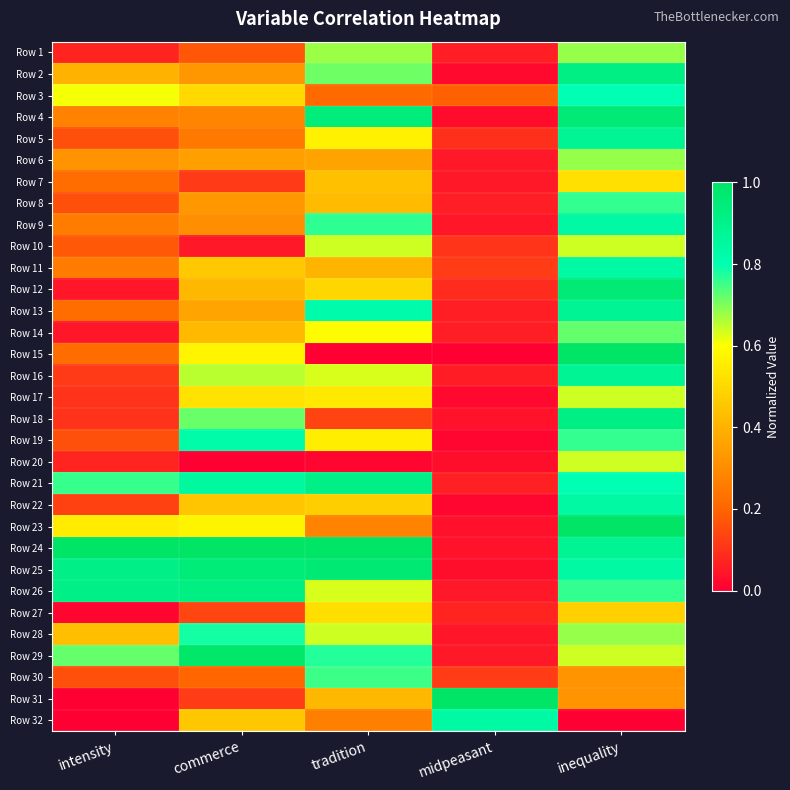

Reading left to right, what are all the values shown in this chart?

Row 1: intensity=0.1	commerce=0.2	tradition=0.7	midpeasant=0.1	inequality=0.7
Row 2: intensity=0.4	commerce=0.3	tradition=0.7	midpeasant=0.0	inequality=0.9
Row 3: intensity=0.6	commerce=0.5	tradition=0.2	midpeasant=0.2	inequality=0.8
Row 4: intensity=0.3	commerce=0.3	tradition=0.9	midpeasant=0.0	inequality=1.0
Row 5: intensity=0.2	commerce=0.3	tradition=0.6	midpeasant=0.1	inequality=0.9
Row 6: intensity=0.3	commerce=0.4	tradition=0.4	midpeasant=0.0	inequality=0.7
Row 7: intensity=0.2	commerce=0.1	tradition=0.4	midpeasant=0.0	inequality=0.5
Row 8: intensity=0.2	commerce=0.3	tradition=0.4	midpeasant=0.1	inequality=0.8
Row 9: intensity=0.3	commerce=0.3	tradition=0.8	midpeasant=0.0	inequality=0.8
Row 10: intensity=0.2	commerce=0.1	tradition=0.6	midpeasant=0.1	inequality=0.6
Row 11: intensity=0.3	commerce=0.5	tradition=0.4	midpeasant=0.1	inequality=0.8
Row 12: intensity=0.0	commerce=0.4	tradition=0.5	midpeasant=0.1	inequality=1.0
Row 13: intensity=0.2	commerce=0.4	tradition=0.8	midpeasant=0.1	inequality=0.9
Row 14: intensity=0.0	commerce=0.4	tradition=0.6	midpeasant=0.1	inequality=0.7
Row 15: intensity=0.2	commerce=0.6	tradition=0.0	midpeasant=0.0	inequality=1.0
Row 16: intensity=0.1	commerce=0.7	tradition=0.6	midpeasant=0.1	inequality=0.9
Row 17: intensity=0.1	commerce=0.5	tradition=0.5	midpeasant=0.0	inequality=0.6
Row 18: intensity=0.1	commerce=0.7	tradition=0.1	midpeasant=0.0	inequality=0.9
Row 19: intensity=0.2	commerce=0.8	tradition=0.6	midpeasant=0.0	inequality=0.8
Row 20: intensity=0.1	commerce=0.0	tradition=0.0	midpeasant=0.0	inequality=0.6
Row 21: intensity=0.8	commerce=0.8	tradition=0.9	midpeasant=0.1	inequality=0.8
Row 22: intensity=0.1	commerce=0.4	tradition=0.5	midpeasant=0.0	inequality=0.8
Row 23: intensity=0.6	commerce=0.6	tradition=0.3	midpeasant=0.0	inequality=1.0
Row 24: intensity=1.0	commerce=1.0	tradition=1.0	midpeasant=0.0	inequality=0.9
Row 25: intensity=0.9	commerce=0.9	tradition=1.0	midpeasant=0.0	inequality=0.8
Row 26: intensity=0.9	commerce=0.9	tradition=0.6	midpeasant=0.0	inequality=0.8
Row 27: intensity=0.0	commerce=0.1	tradition=0.5	midpeasant=0.1	inequality=0.5
Row 28: intensity=0.4	commerce=0.8	tradition=0.6	midpeasant=0.0	inequality=0.7
Row 29: intensity=0.7	commerce=1.0	tradition=0.8	midpeasant=0.0	inequality=0.6
Row 30: intensity=0.2	commerce=0.2	tradition=0.8	midpeasant=0.1	inequality=0.3
Row 31: intensity=0.0	commerce=0.1	tradition=0.4	midpeasant=1.0	inequality=0.3
Row 32: intensity=0.0	commerce=0.5	tradition=0.3	midpeasant=0.8	inequality=0.0